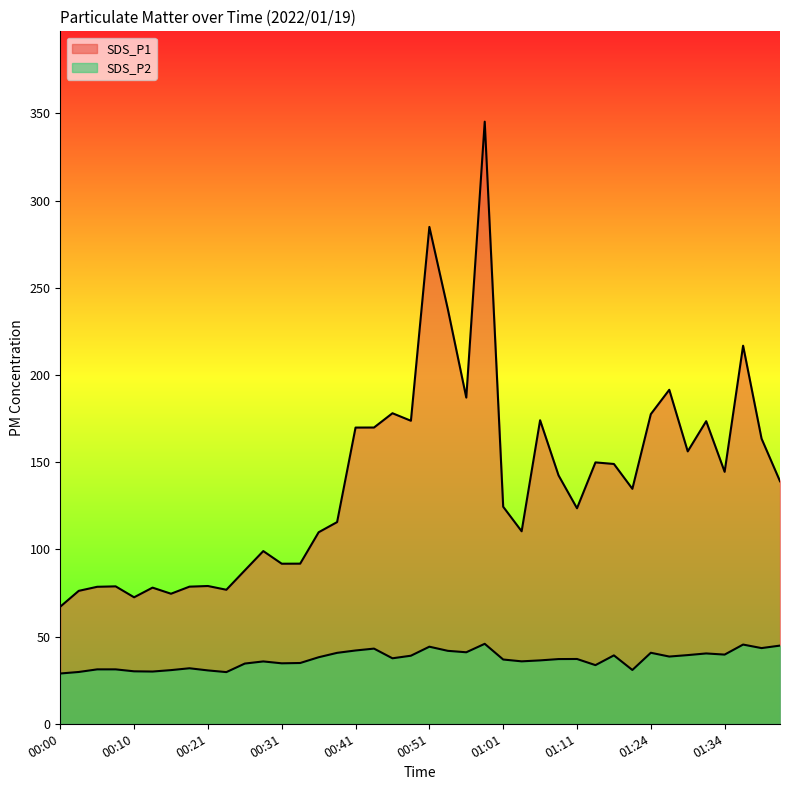

How many values in the SDS_P1 series exceed 139?

20